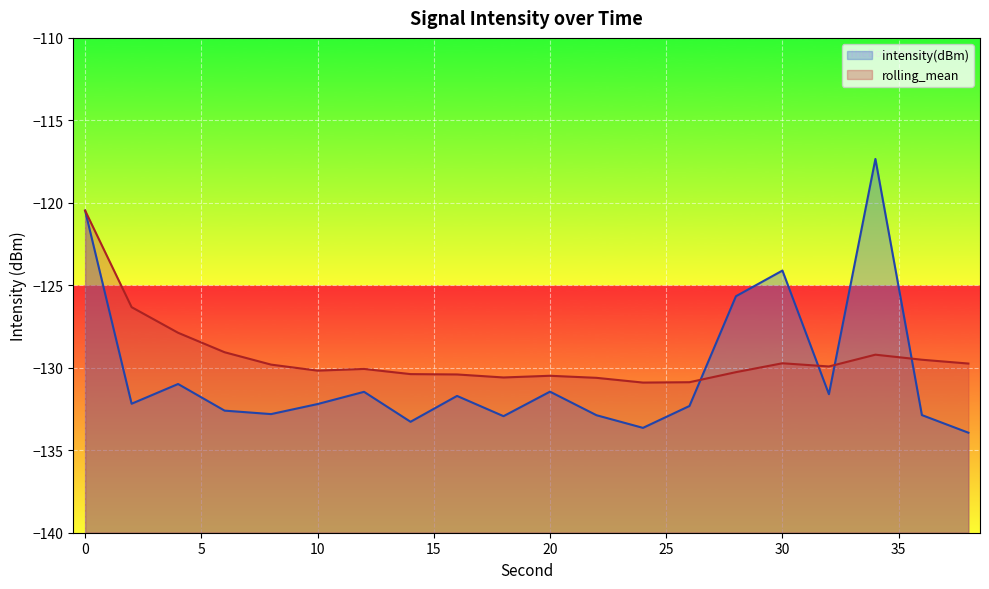

True or false: intensity(dBm) has a value of -185.6 at 10.

False